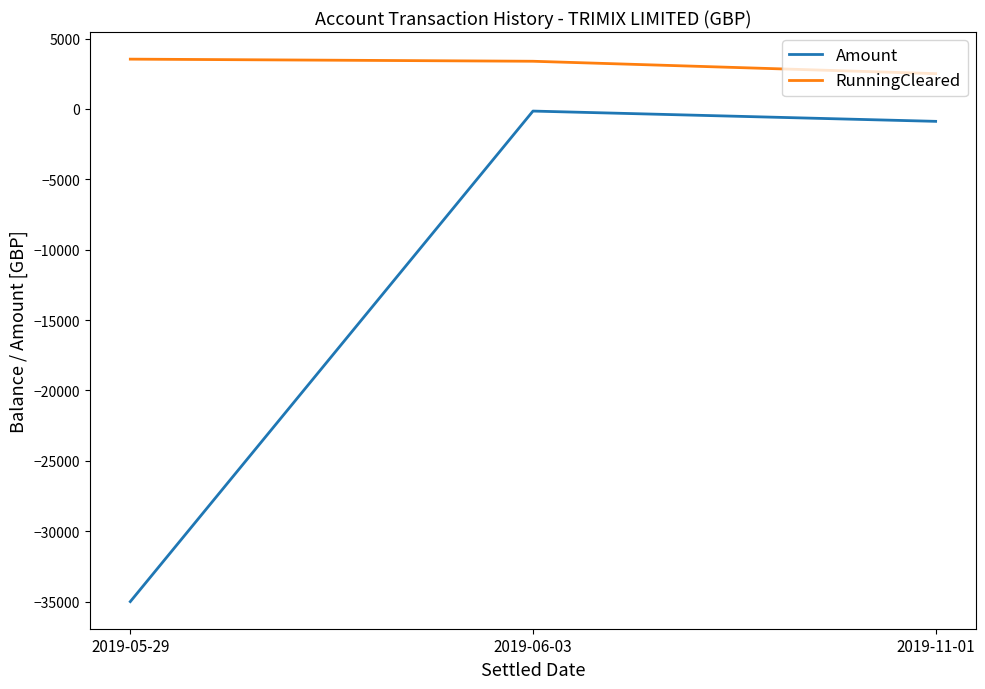

What is the sum of all RunningCleared values?

9437.7